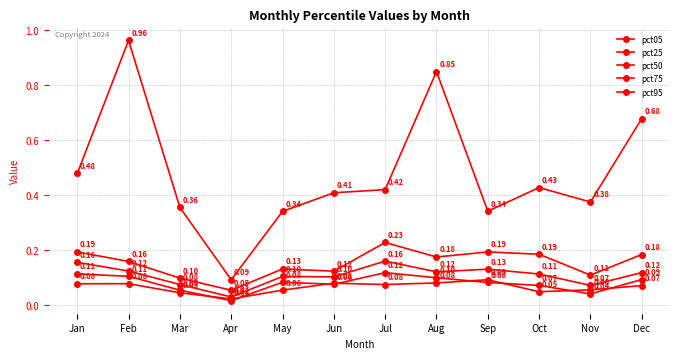

Rank the series at Aug from highest to lowest value.

pct95, pct75, pct50, pct25, pct05